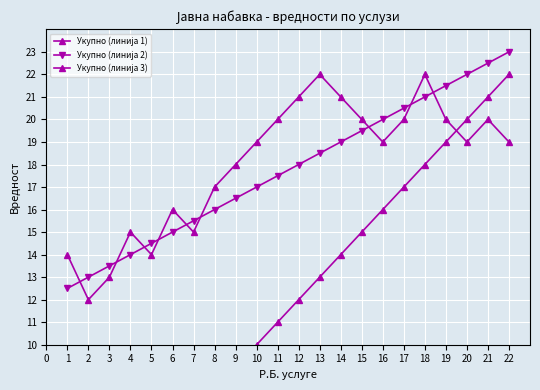

At how many categories does at least one series exceed 19?

12